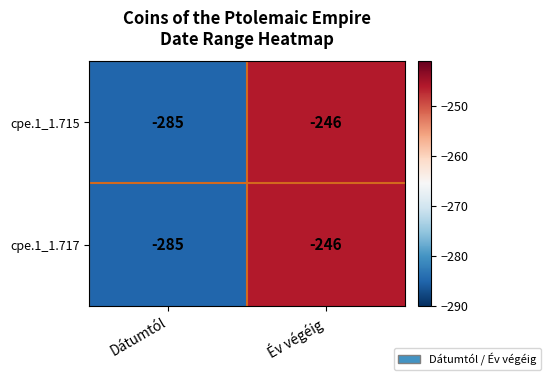

At which label is cpe.1_1.717 closest to -265?

Év végéig